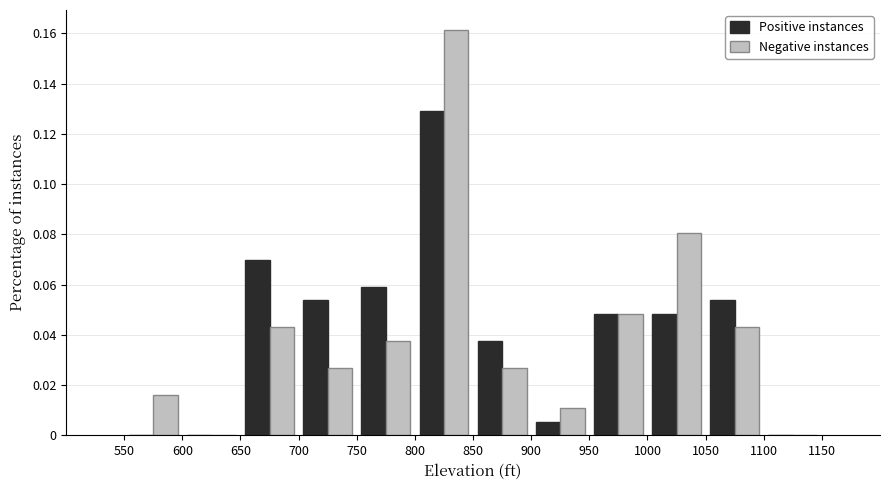

Reading left to right, transcribe this chart: for each range on the x-axis, give the height of each series' bar. The values are not printed on the chart, so give them approximately, as read against the axis.

550 to 600: Positive instances=0	Negative instances=0.016
600 to 650: Positive instances=0	Negative instances=0
650 to 700: Positive instances=0.070	Negative instances=0.044
700 to 750: Positive instances=0.054	Negative instances=0.026
750 to 800: Positive instances=0.060	Negative instances=0.038
800 to 850: Positive instances=0.130	Negative instances=0.162
850 to 900: Positive instances=0.038	Negative instances=0.026
900 to 950: Positive instances=0.006	Negative instances=0.010
950 to 1000: Positive instances=0.048	Negative instances=0.048
1000 to 1050: Positive instances=0.048	Negative instances=0.080
1050 to 1100: Positive instances=0.054	Negative instances=0.044
1100 to 1150: Positive instances=0	Negative instances=0